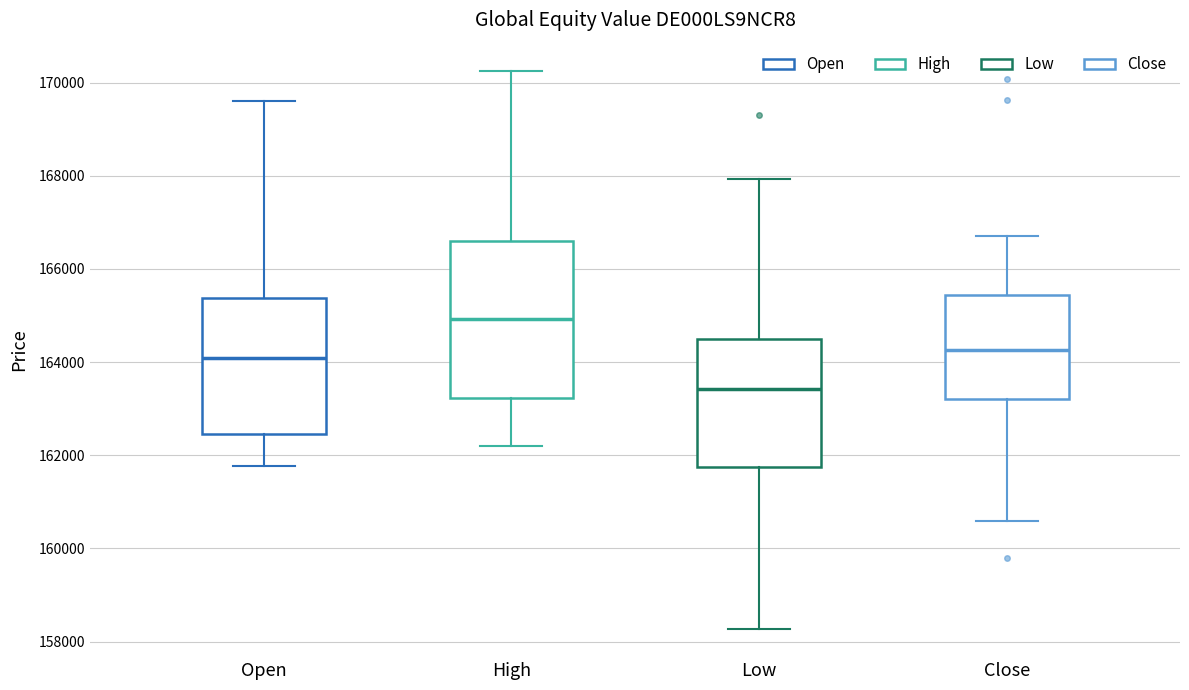

Which box's median line is the highest?

High